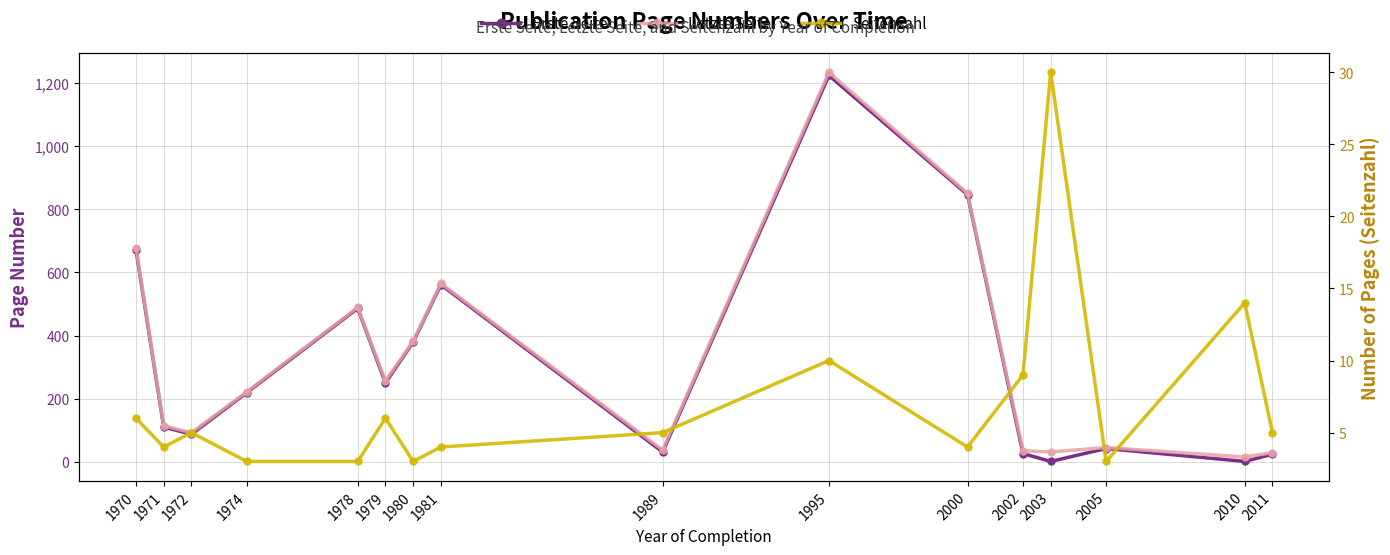

What is the average value of the Erste Seite series?

310